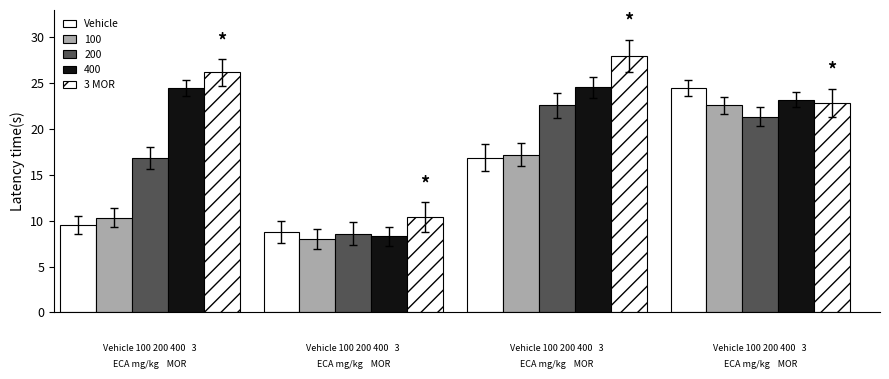

Does the chart contain stacked bars?

No